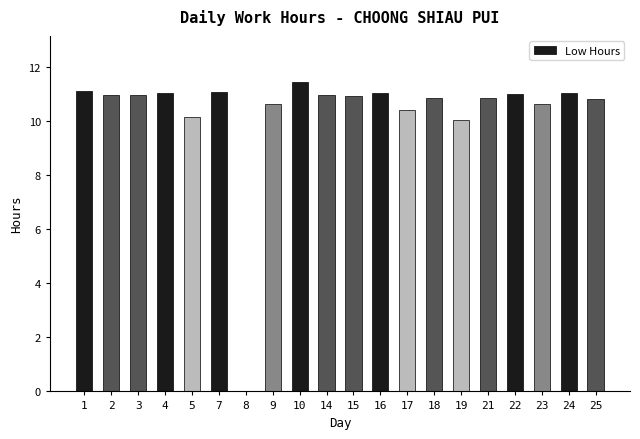

What is the change in value from 8 to 15?

+10.9